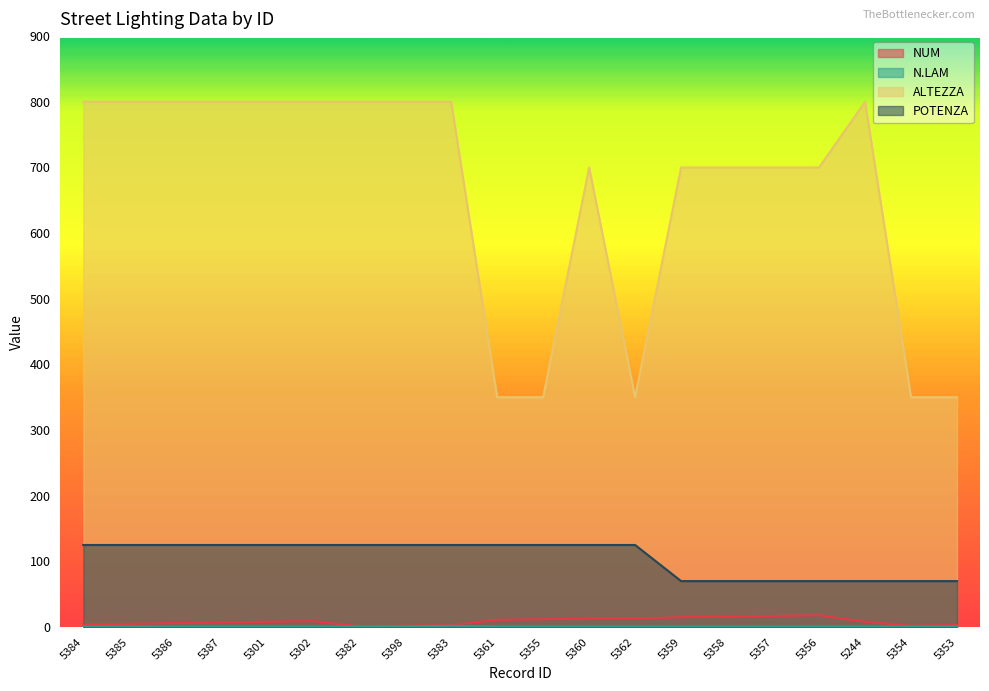

What is the label of the 17th point from the left?

5356